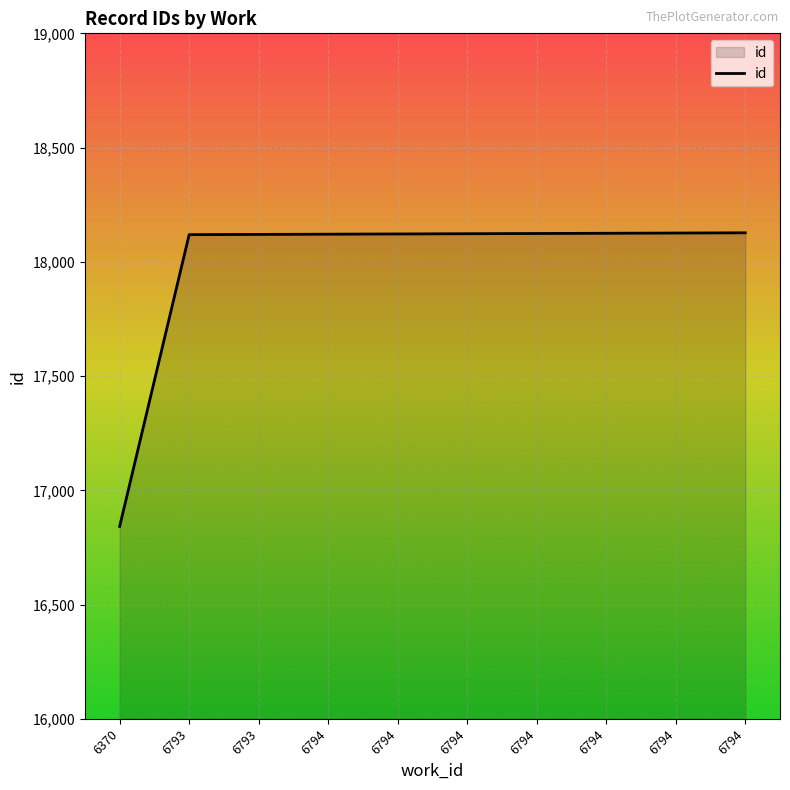

Which has a higher value, 6794 or 6794?

6794